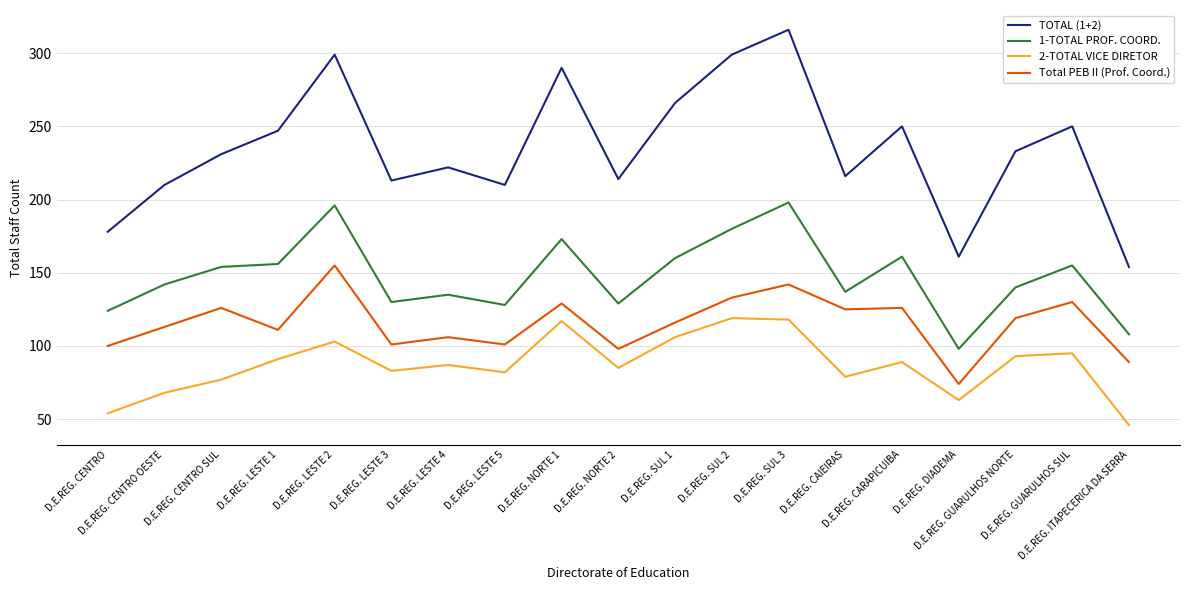

Is the value of TOTAL (1+2) at D.E.REG. LESTE 2 greater than the value of 2-TOTAL VICE DIRETOR at D.E.REG. CAIEIRAS?

Yes